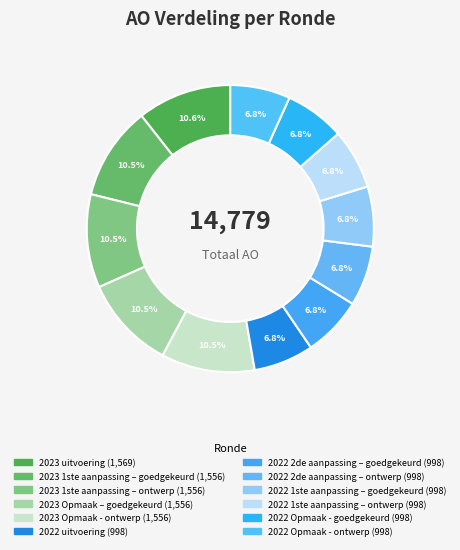

Count the number of slices in the pie.

12